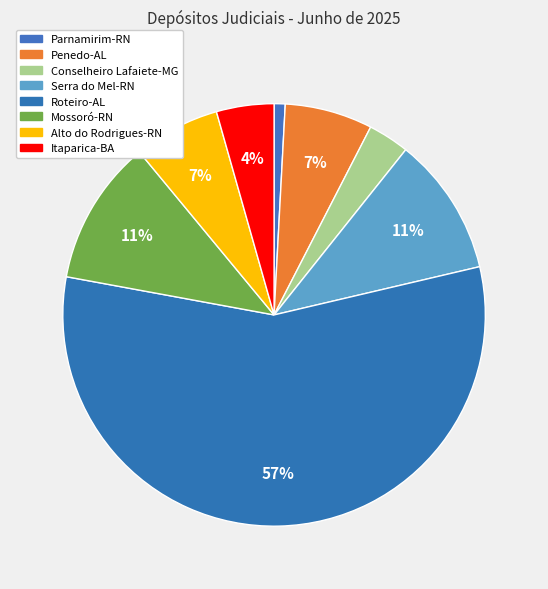

To the nearest percent, what is the average slice percentage?

12%